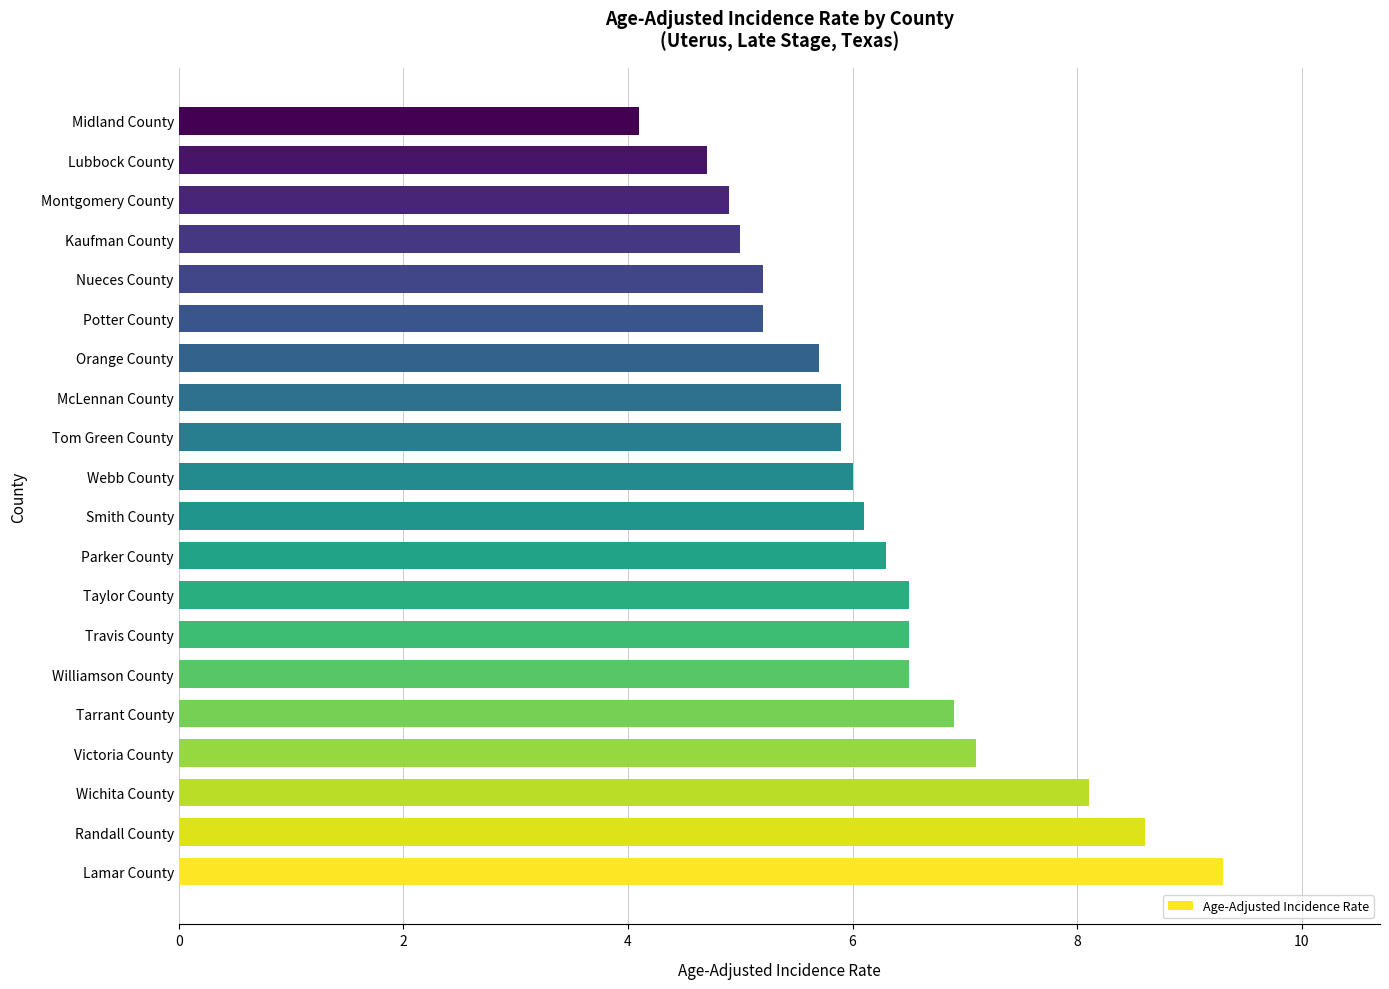

What is the approximate value at Parker County?

6.3